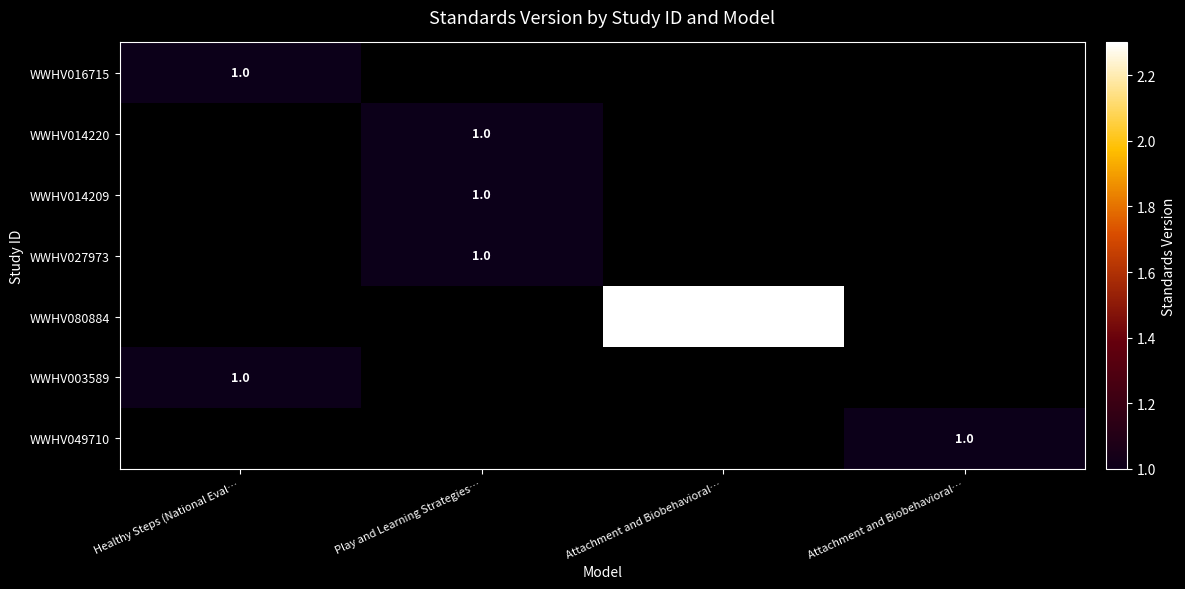

True or false: WWHV049710 has a value of 0.6 at Attachment and Biobehavioral….

False